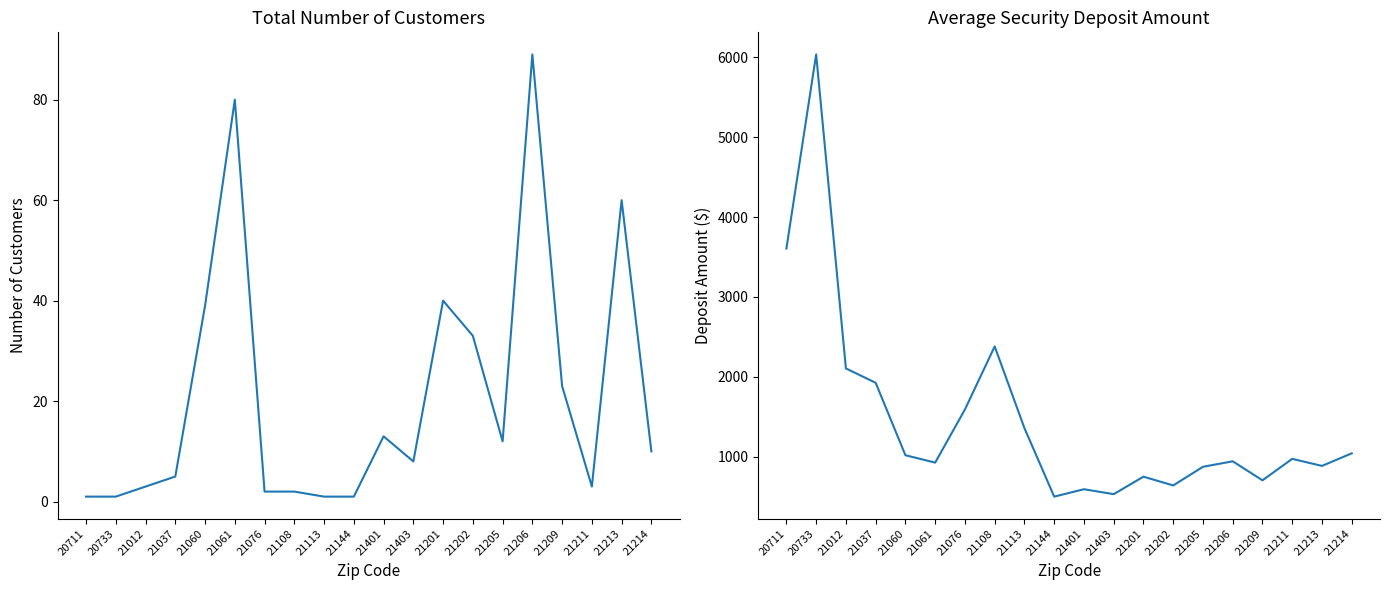

Between 21061 and 21205, which series saw the biggest shift?

Total Number of Customers